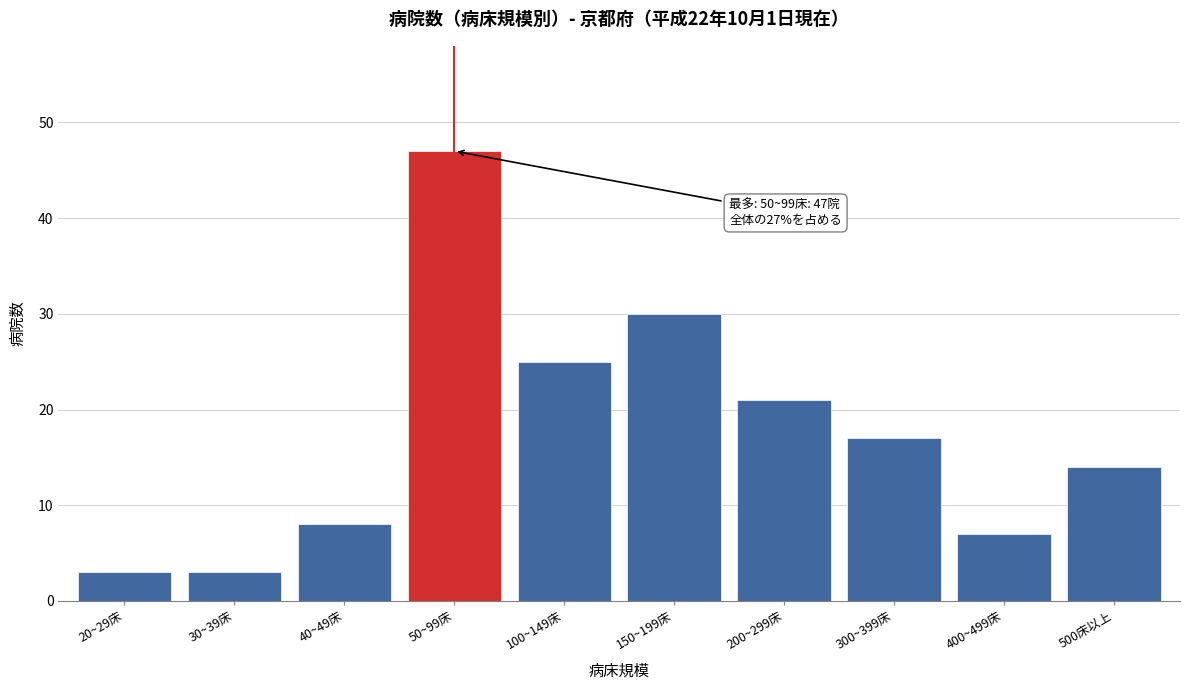

Reading right to left, extract all data points from this chart.

14	7	17	21	30	25	47	8	3	3